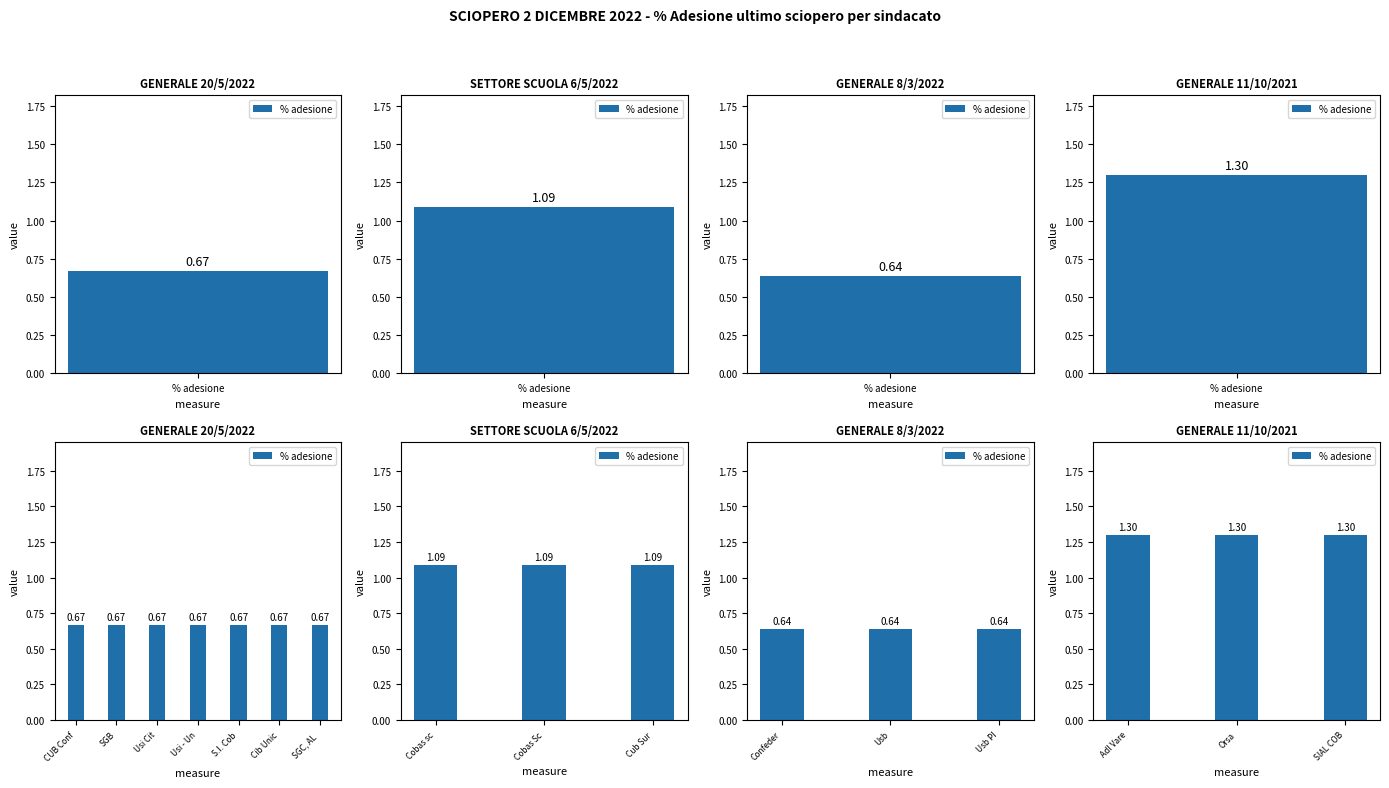

What value does the data have at Cobas scuola Sardegna?

1.1